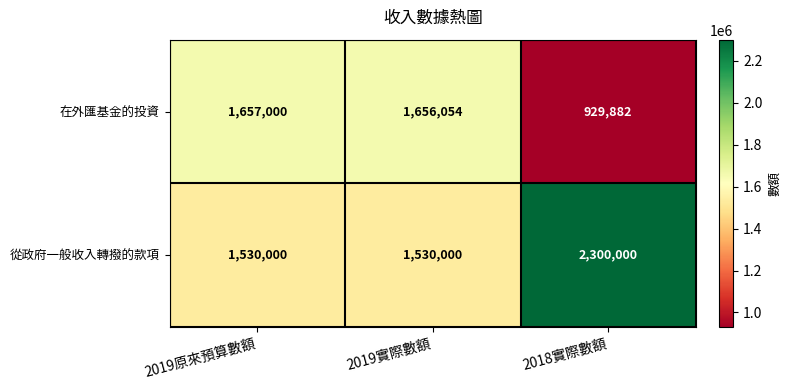

True or false: 在外匯基金的投資 has a value of 929882 at 2018實際數額.

True